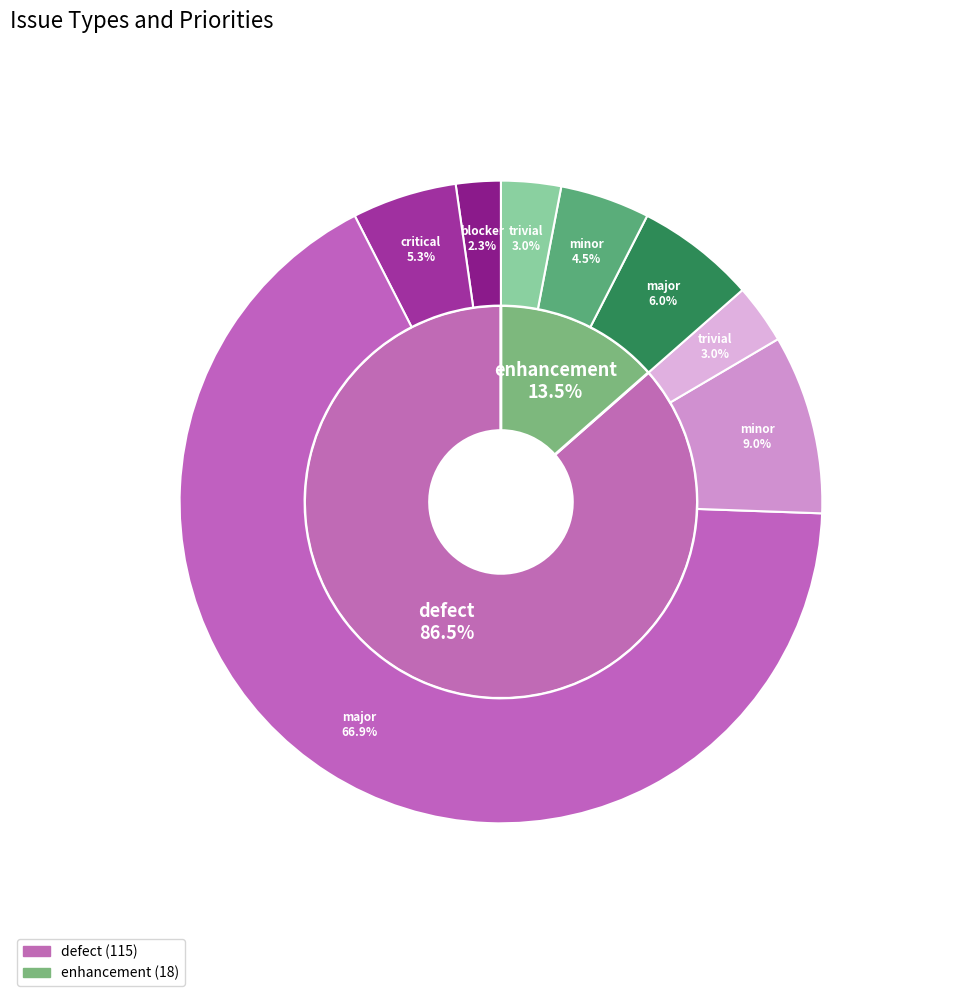

To the nearest percent, what portion does enhancement represent?

14%